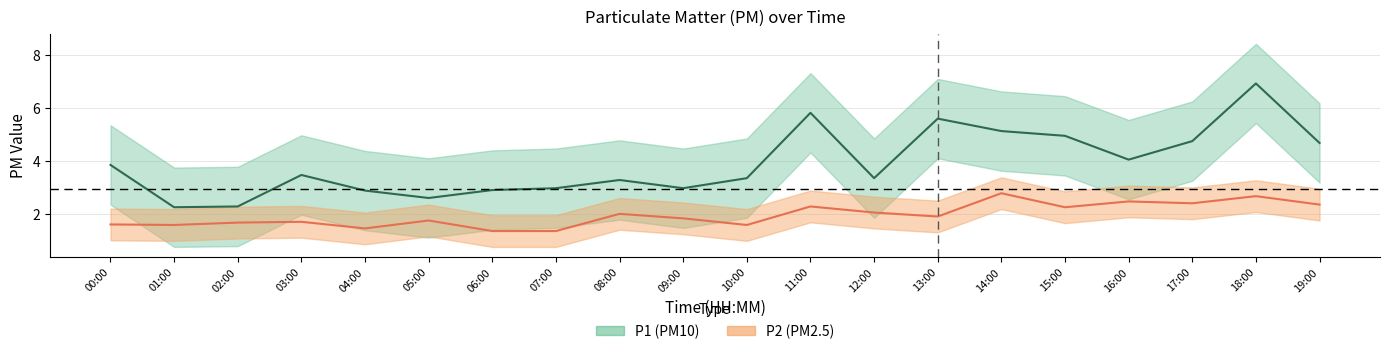

At which label does P2 (PM2.5) reach its minimum?

06:00